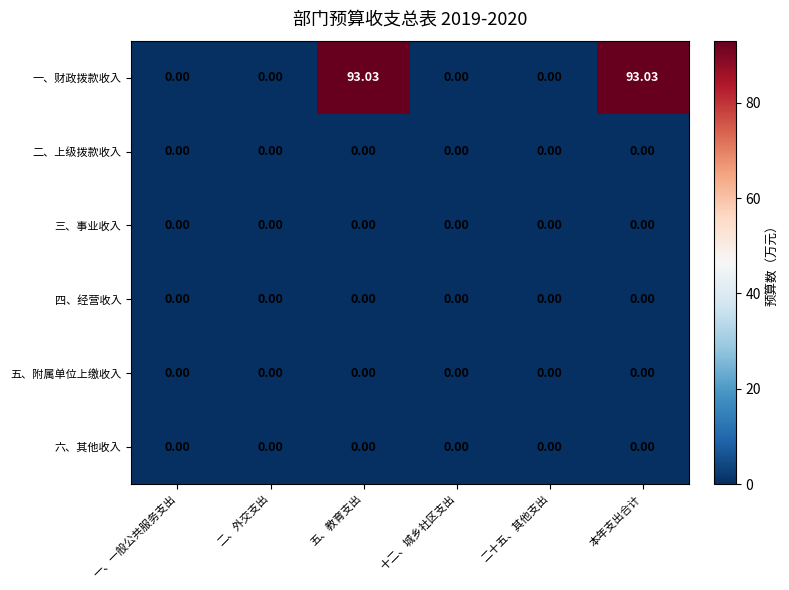

Which series has the largest total across all categories?

一、财政拨款收入